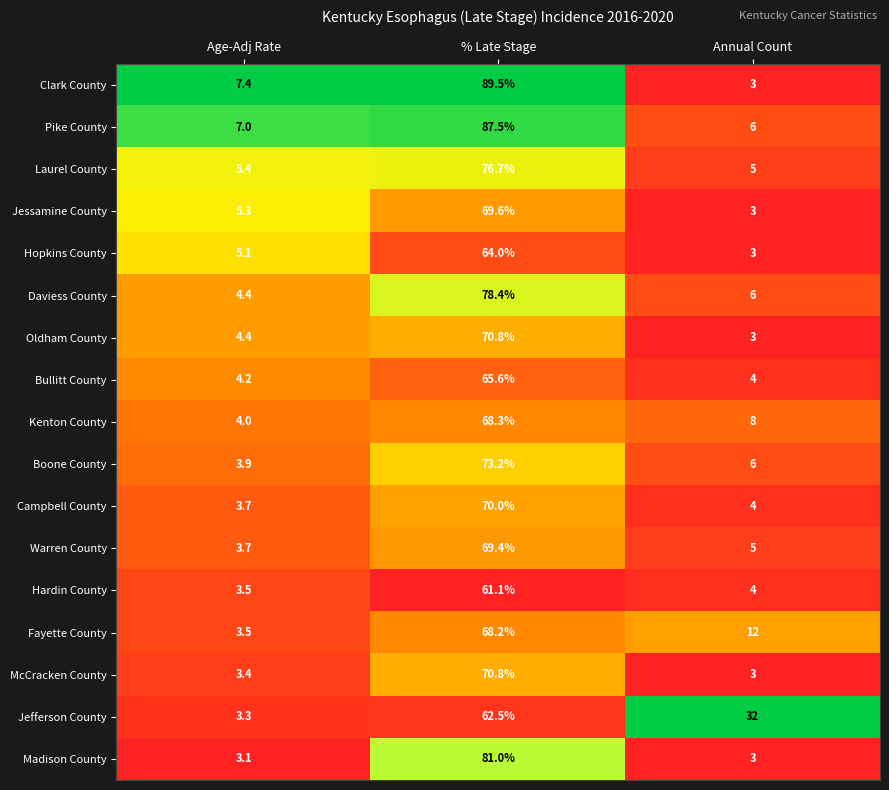

Which category has the highest value across all series?

% Late Stage